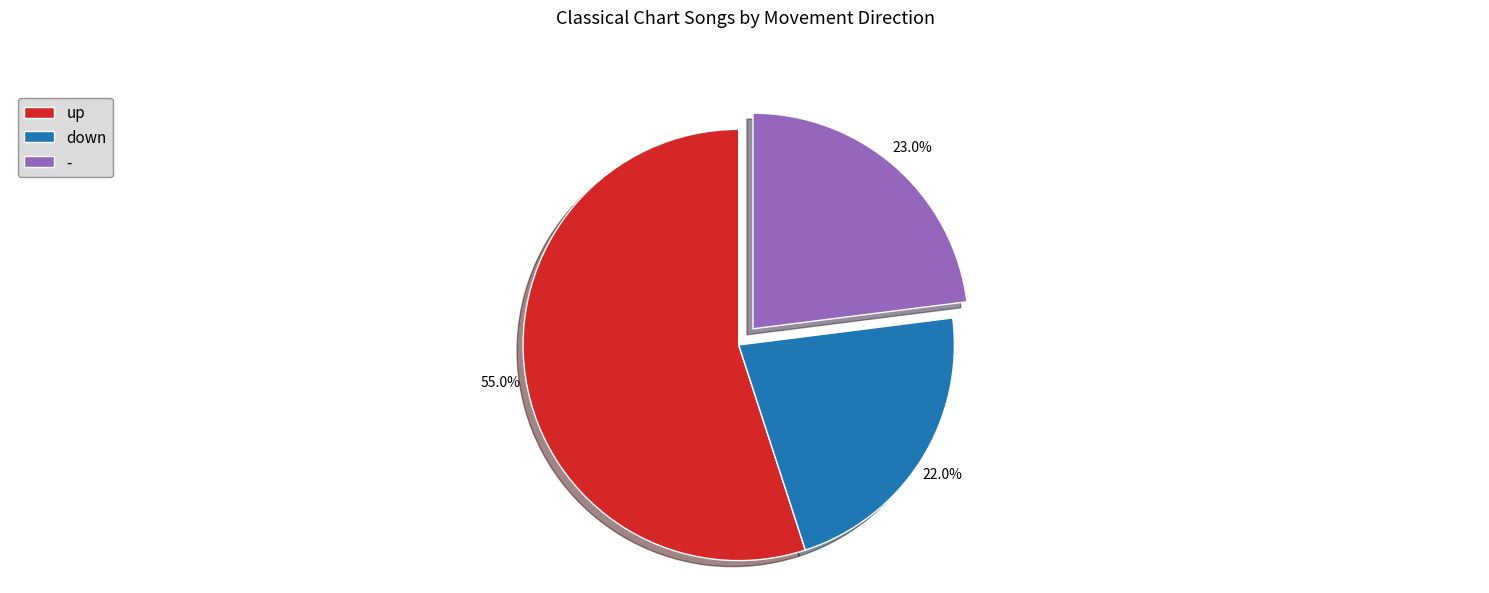

What is the majority slice?

up